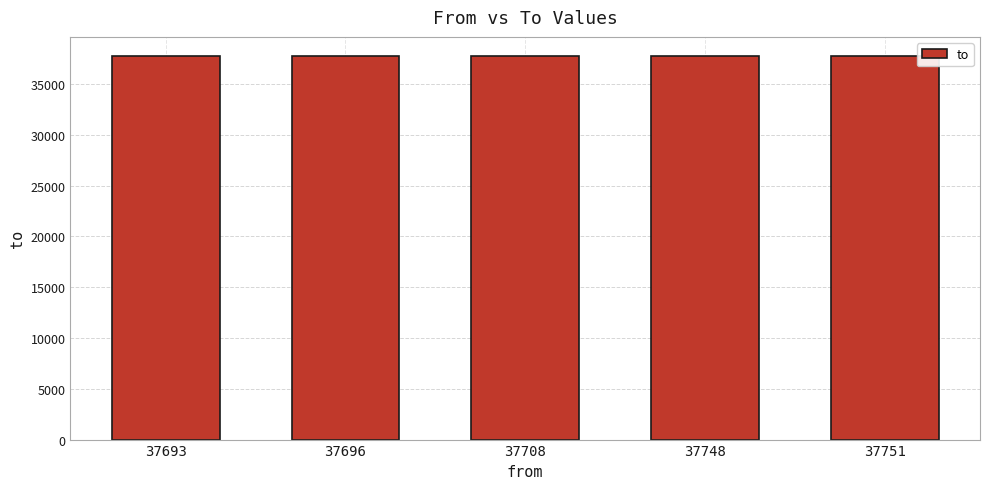

What is the change in value from 37748 to 37751?

+7.1